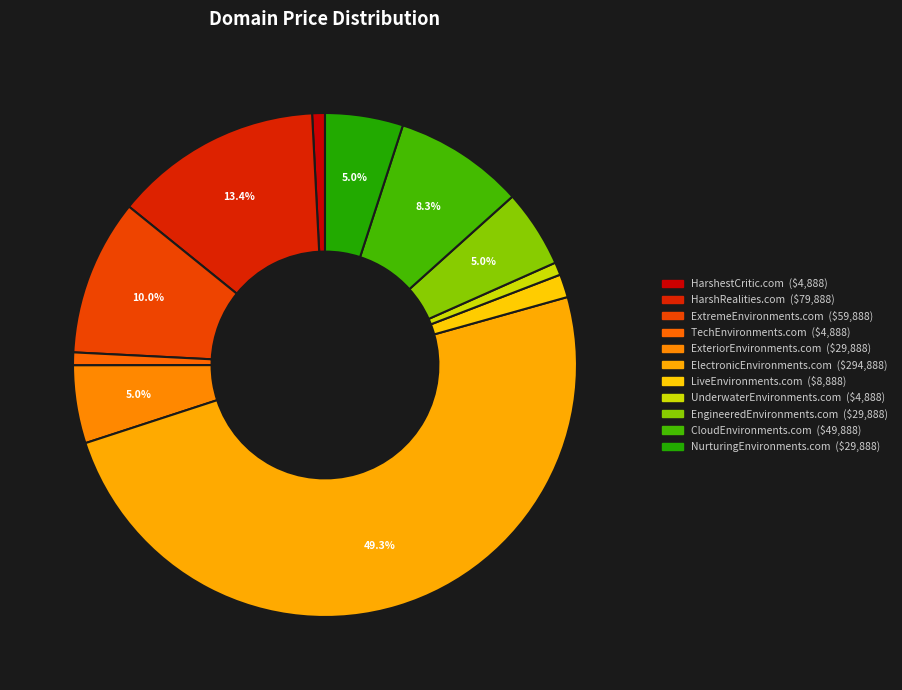

Which category has the smallest portion of the pie?

HarshestCritic.com